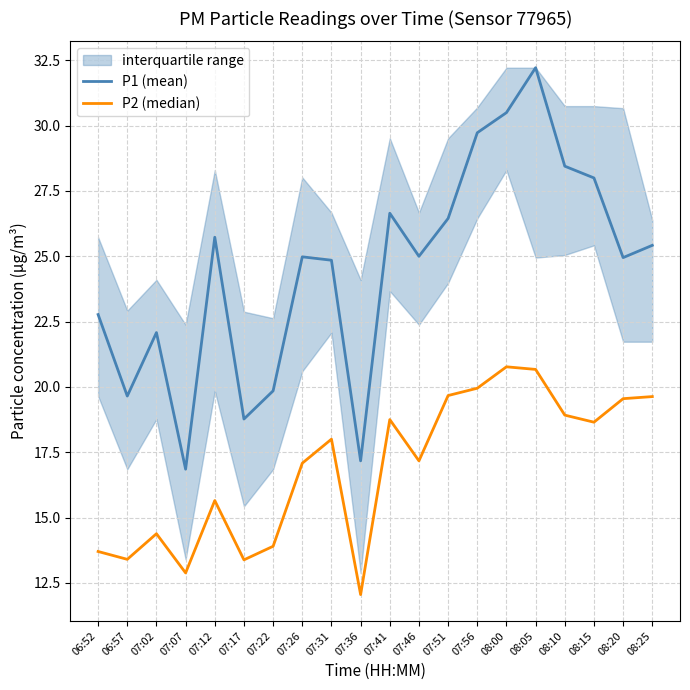

At which category is the sum across all series the highest?

08:05